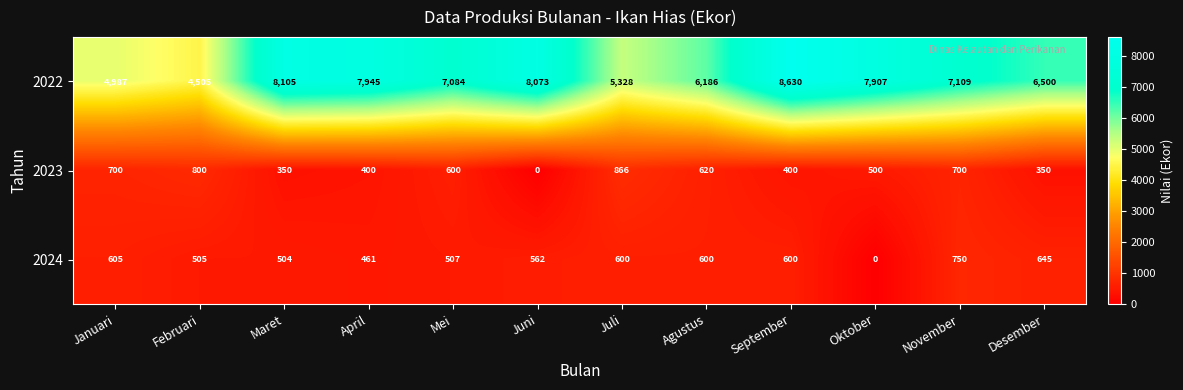

At which category is the sum across all series the highest?

September